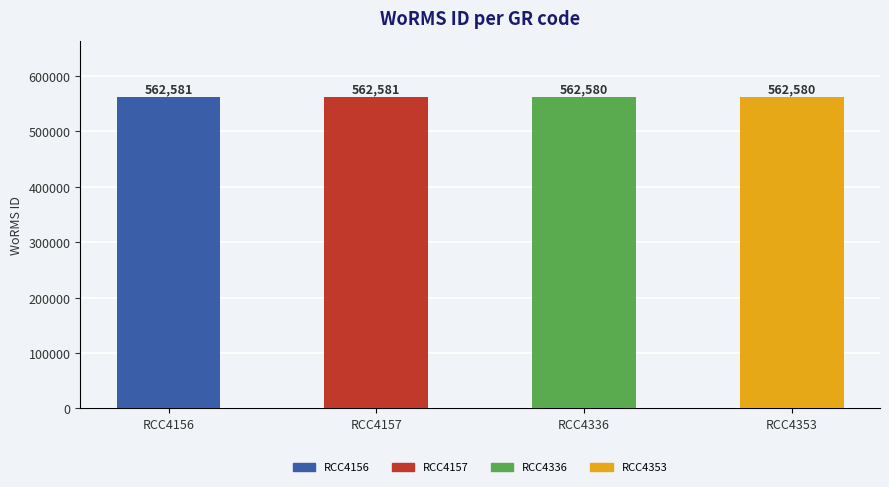

What is the greatest value displayed?

562581